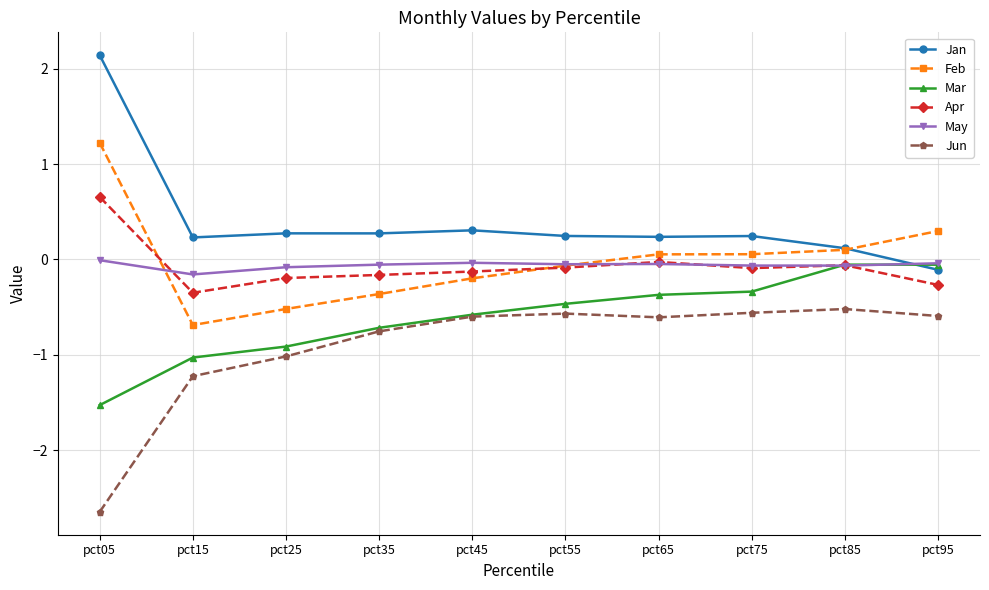

What is the smallest value displayed?

-2.6